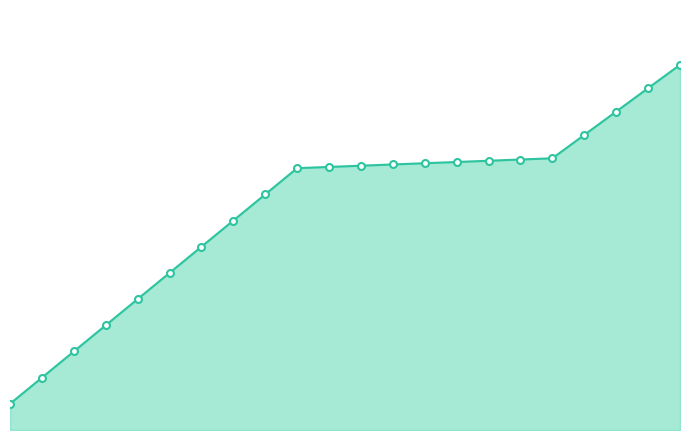

What is the difference between the second highest and minimum values?

2821.1